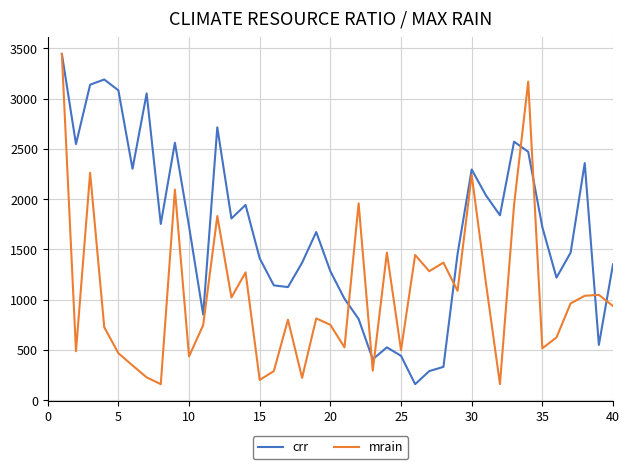

What is the lowest value of the crr series?

158.7